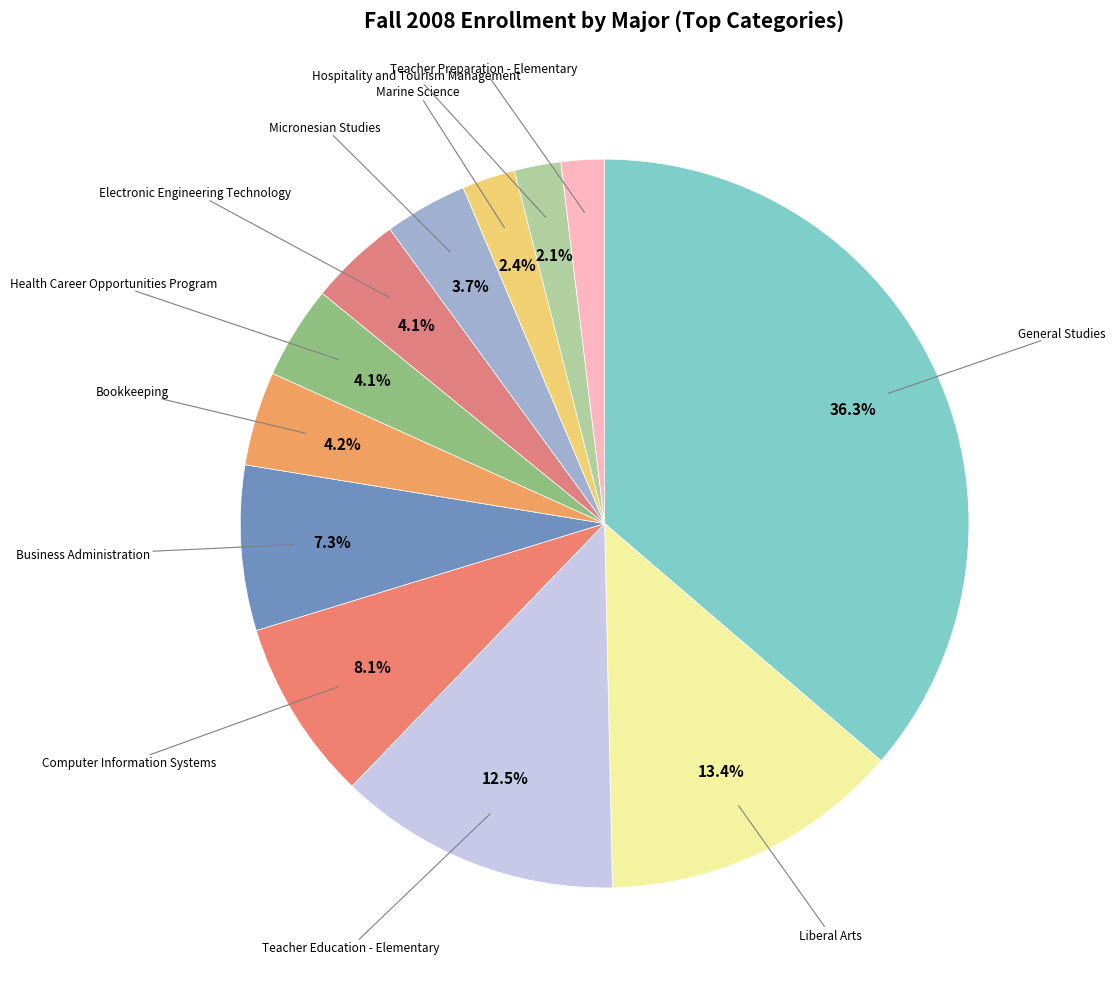

Do Teacher Education - Elementary and Business Administration together represent more than half of the pie?

No